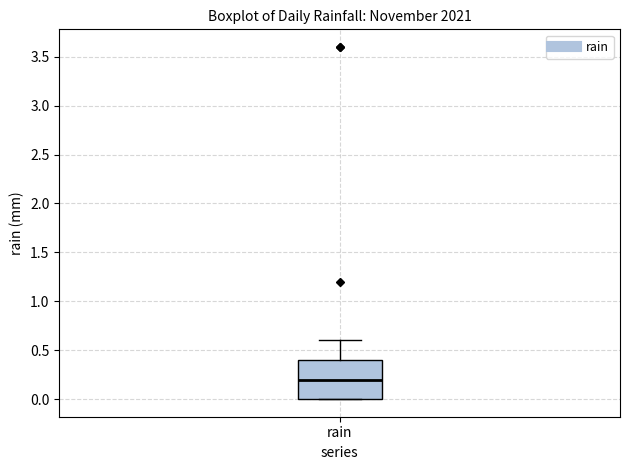

Read this box plot against the y-axis: the position of the median line, the range covered by the box, and the ends of both whiskers. The values are not printed on the chart, so give them approximately, as read against the axis.

median 0.2, box 0.0 to 0.4, whiskers 0.0 to 0.6